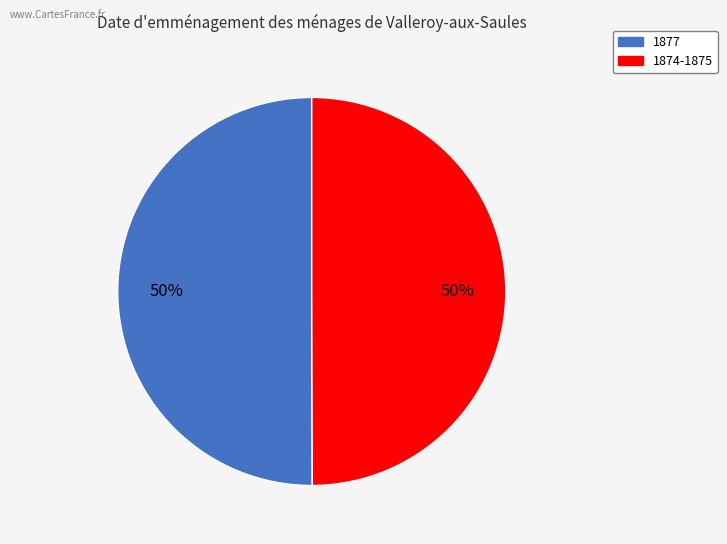

To the nearest percent, what percentage of the pie is 1874-1875?

50%